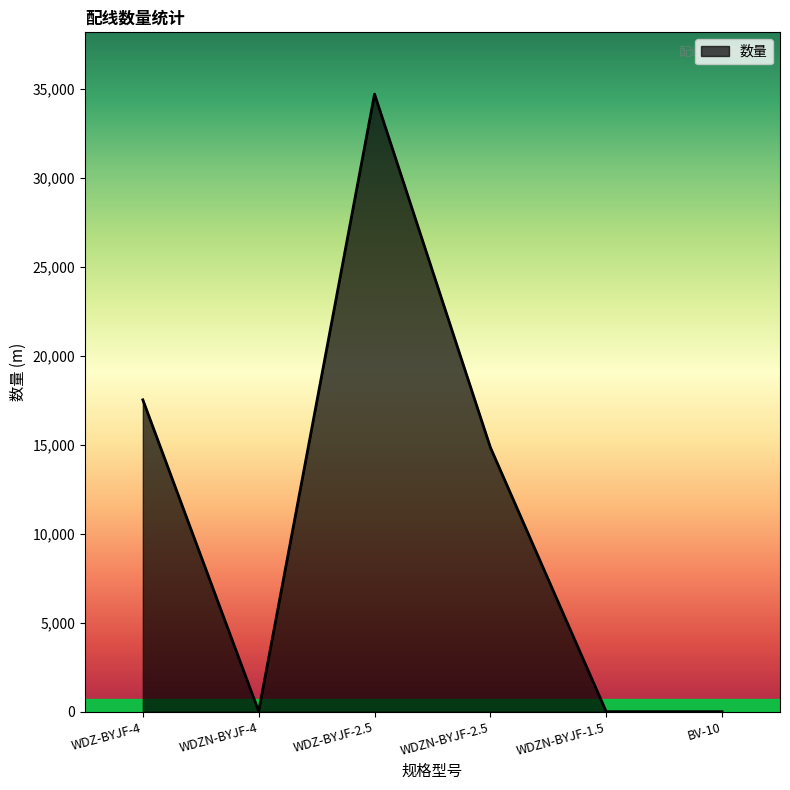

Which category has the highest value across all series?

WDZ-BYJF-2.5